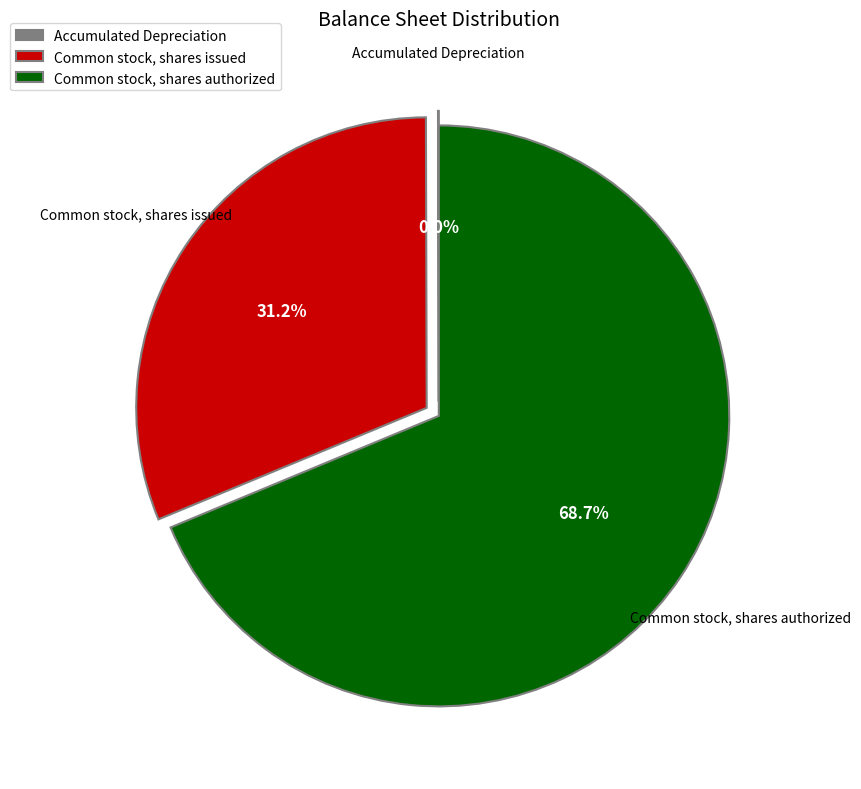

What is the largest slice in the pie chart?

Common stock, shares authorized